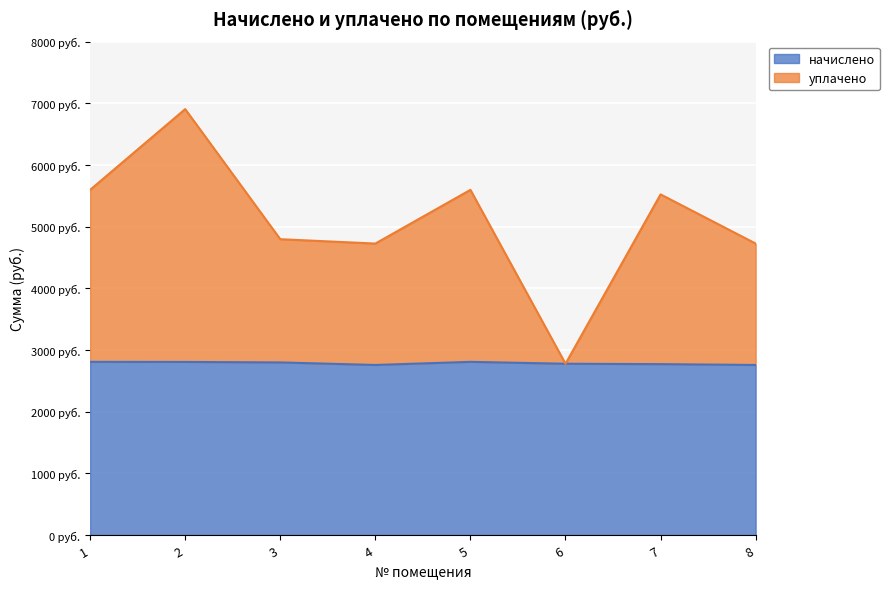

Which category has the highest value in the уплачено series?

2